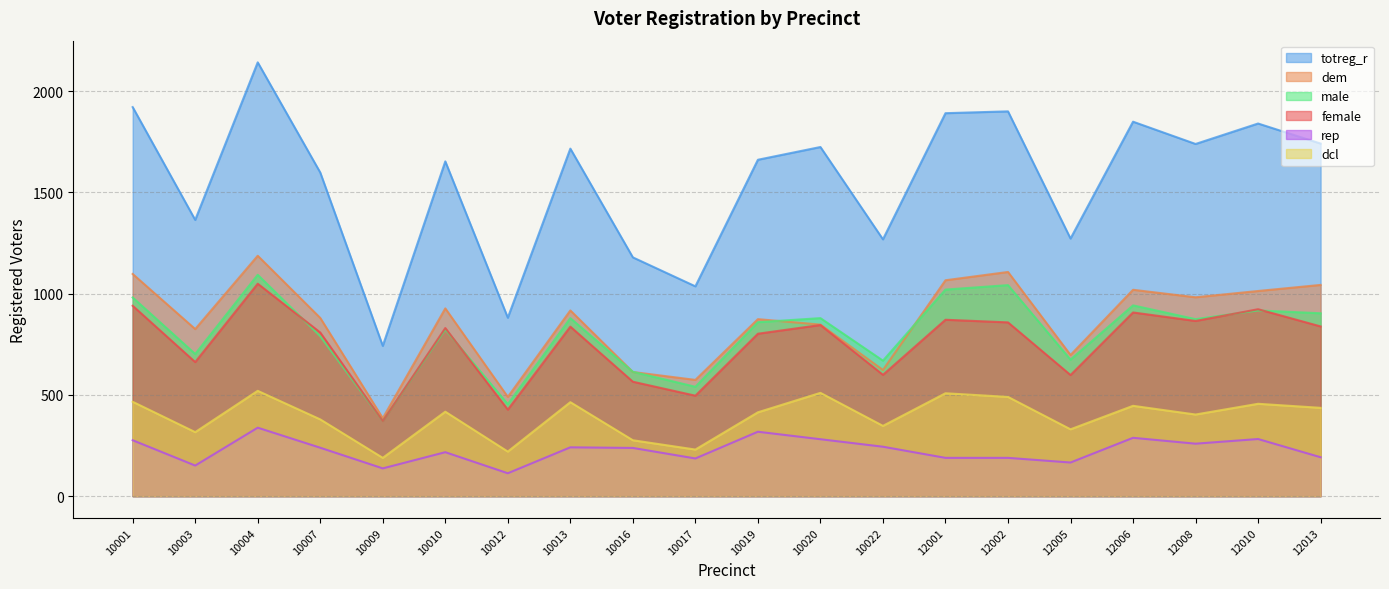

Reading right to left, transcribe all the data shown in this chart.

totreg_r: 1741	1840	1739	1849	1272	1900	1891	1268	1724	1661	1036	1179	1716	881	1653	742	1598	2142	1364	1921
dem: 1043	1013	982	1019	697	1107	1066	623	847	874	574	613	917	490	927	385	880	1187	825	1097
rep: 192	282	259	288	166	189	189	244	281	318	186	238	241	113	217	137	239	338	151	276
male: 903	917	874	942	674	1042	1020	669	879	859	540	614	879	454	823	371	790	1093	702	981
female: 838	923	865	907	598	858	871	599	845	802	496	565	837	427	830	371	808	1049	662	940
dcl: 436	456	403	446	330	490	508	347	510	414	230	276	464	220	417	189	379	520	316	466